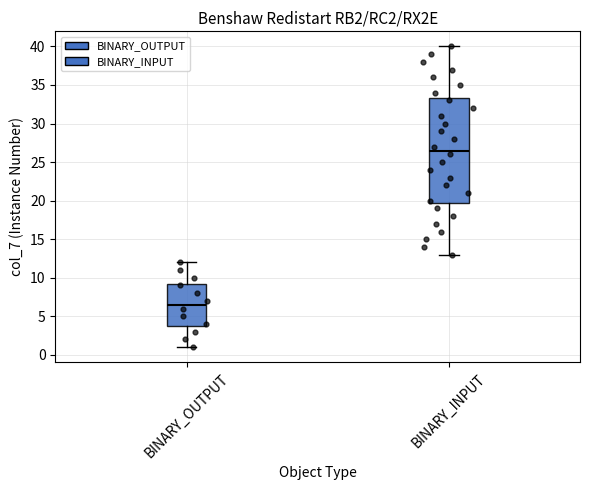

Reading left to right, transcribe this box plot: for each box, give where its median line is, the range the box spans, and where its two whiskers end, as read against the y-axis. The values are not printed on the chart, so give them approximately, as read against the axis.

BINARY_OUTPUT: median 6.5, box 4.0 to 9.5, whiskers 1.0 to 12.0
BINARY_INPUT: median 26.5, box 20.0 to 33.5, whiskers 13.0 to 40.0